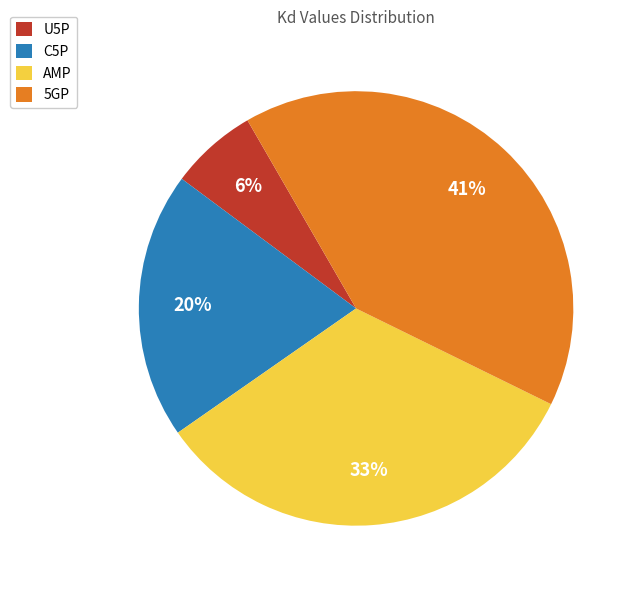

The C5P slice represents 20% of the pie. True or false?

True